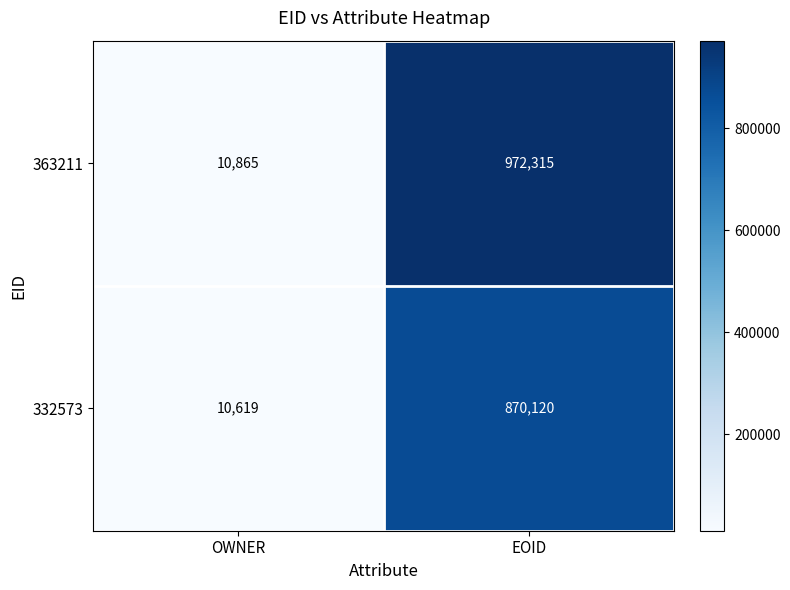

Reading left to right, transcribe all the data shown in this chart.

363211: 10865	972315
332573: 10619	870120